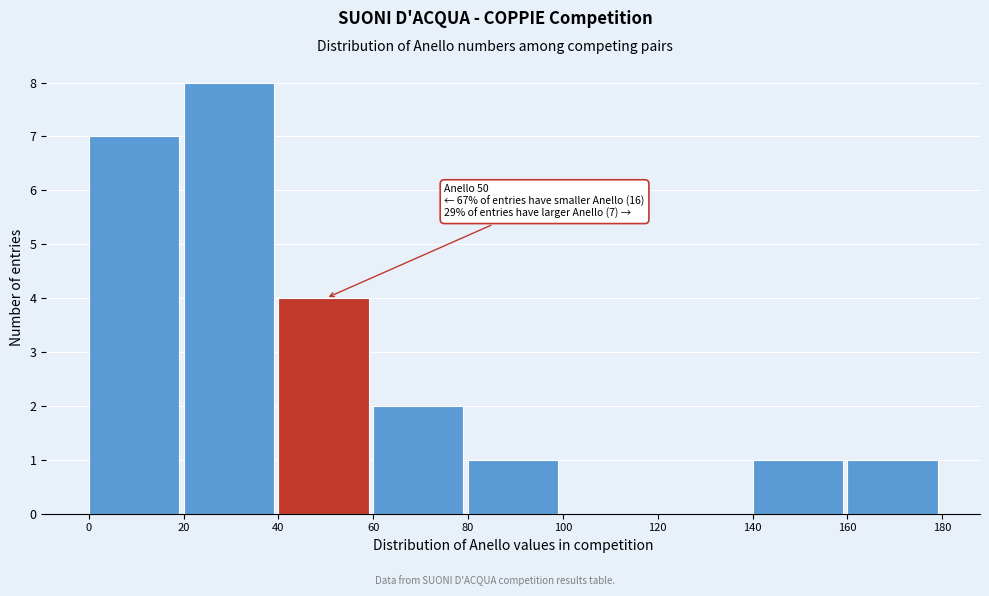

Over which range of the x-axis is the bar tallest?

20 to 40